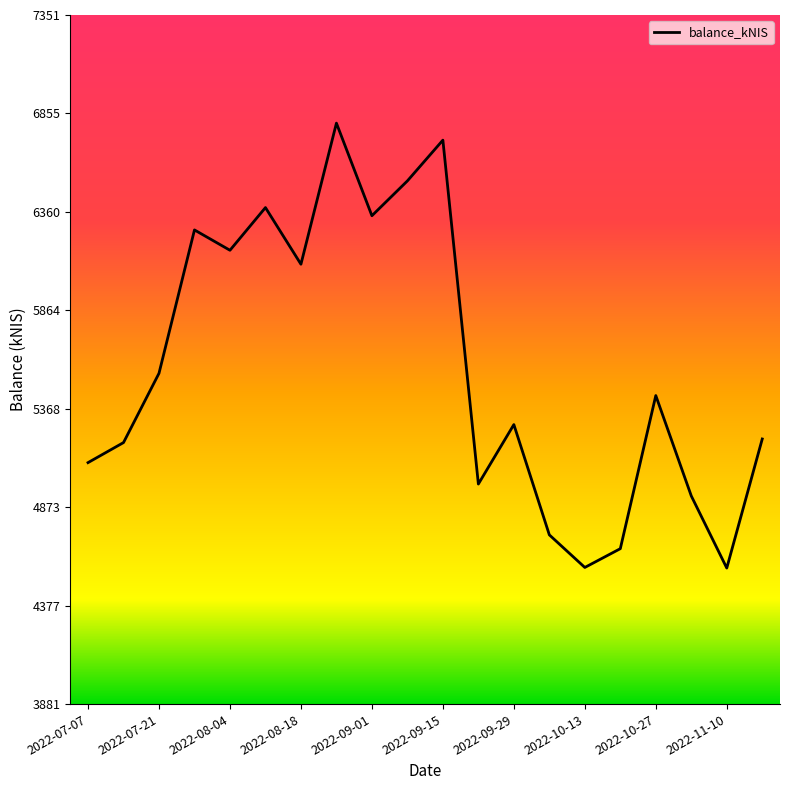

What is the average value?

5576.5